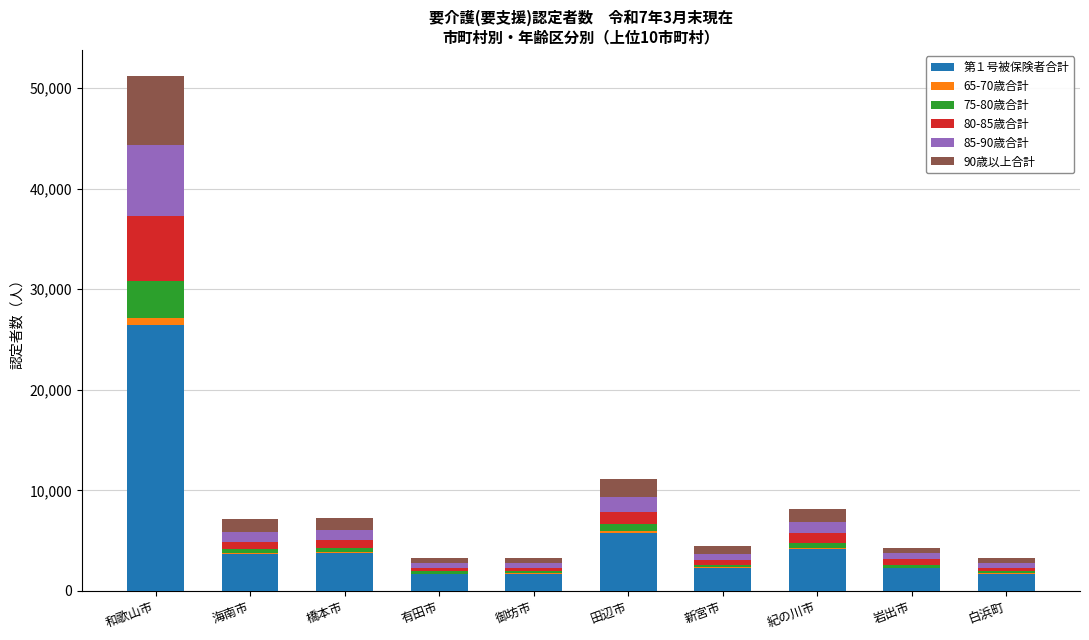

At which category is the sum across all series the highest?

和歌山市